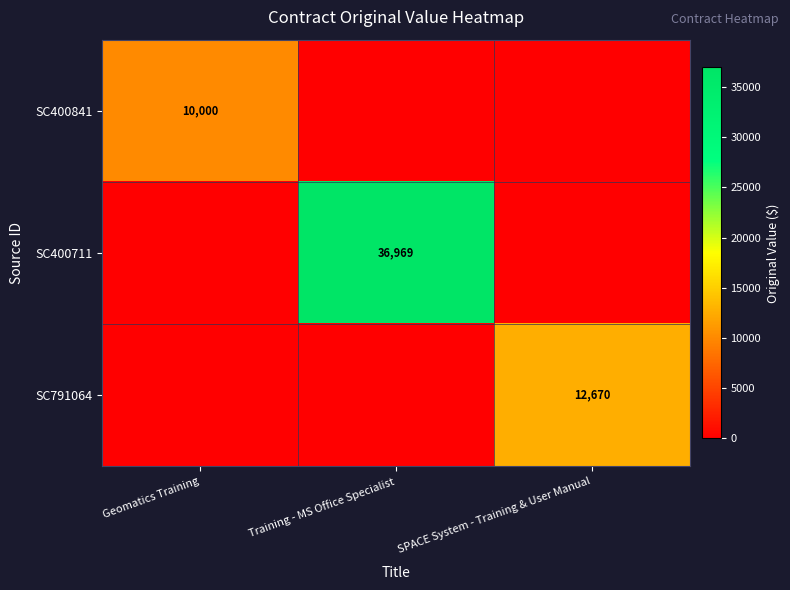

The value of SC400841 at Geomatics Training is 6480. True or false?

False